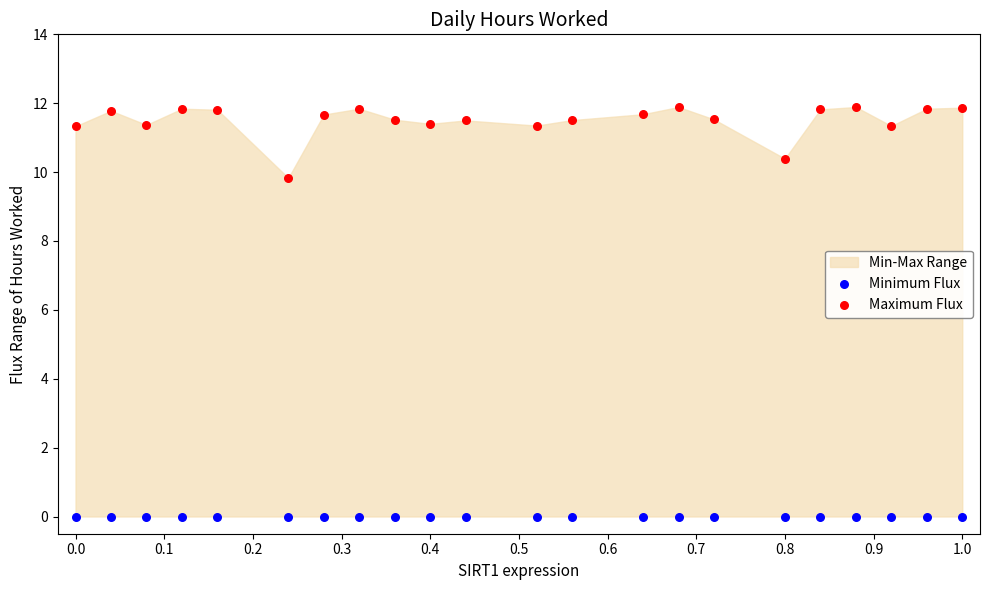

In the Maximum Flux series, what Y value is closest to 10?

9.8